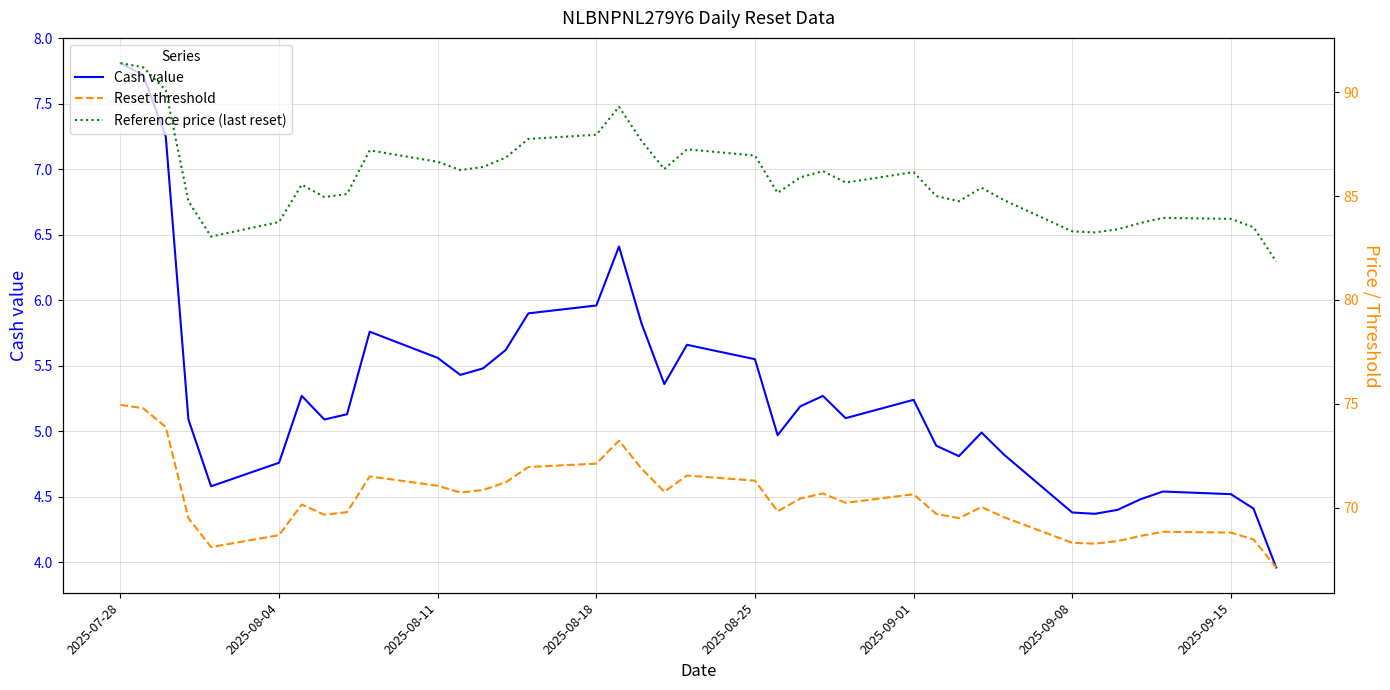

What is the sum of all Reference price (last reset) values?

3262.2